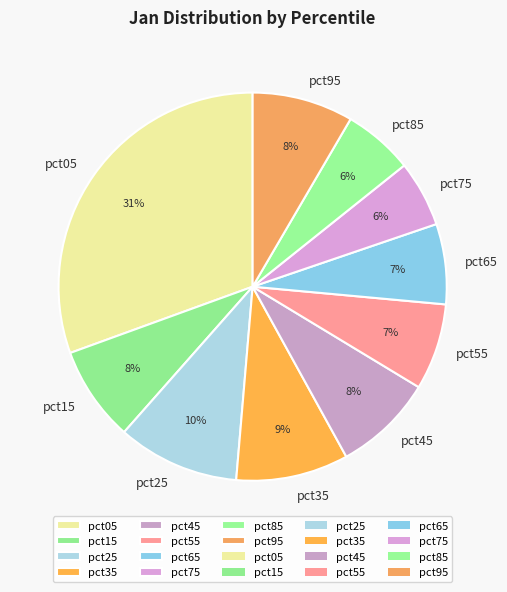

The pct95 slice represents 8% of the pie. True or false?

True